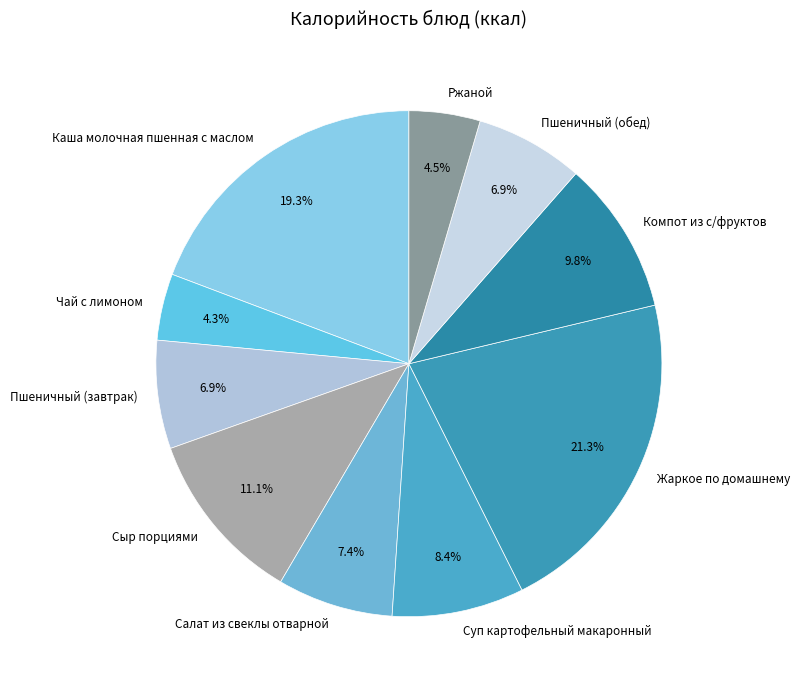

How many slices are in this pie chart?

10